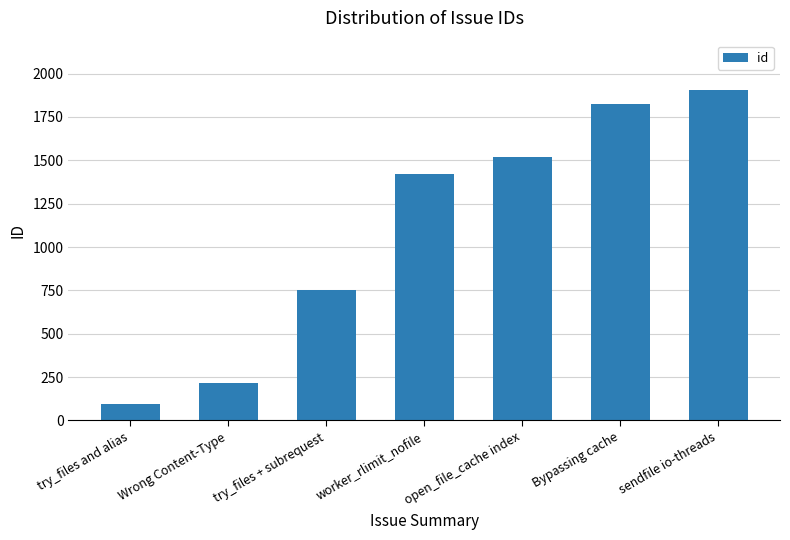

Between worker_rlimit_nofile and Wrong Content-Type, which is larger?

worker_rlimit_nofile